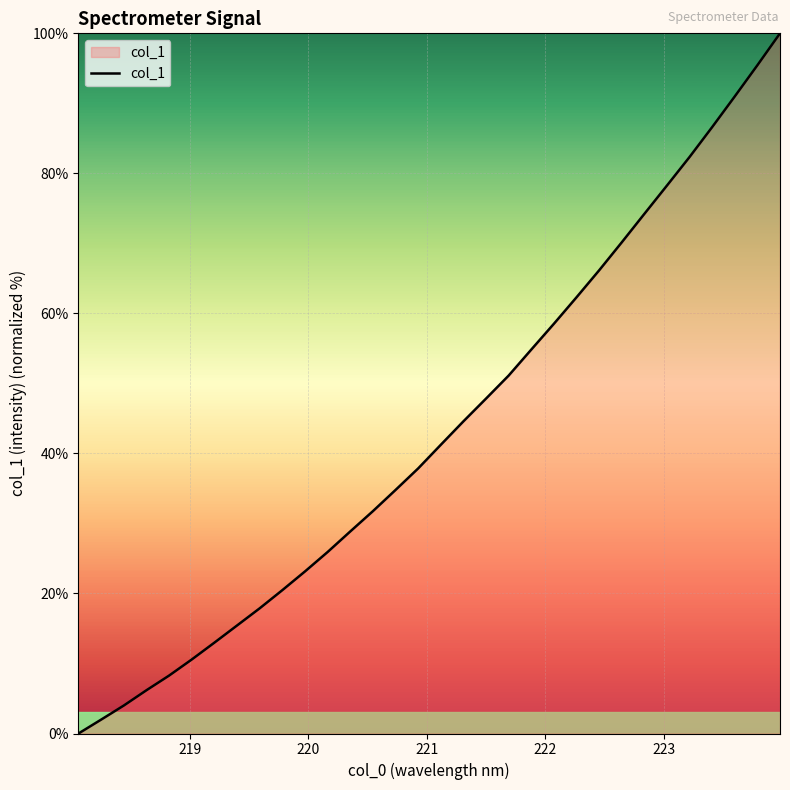

What is the greatest value displayed?

100.0